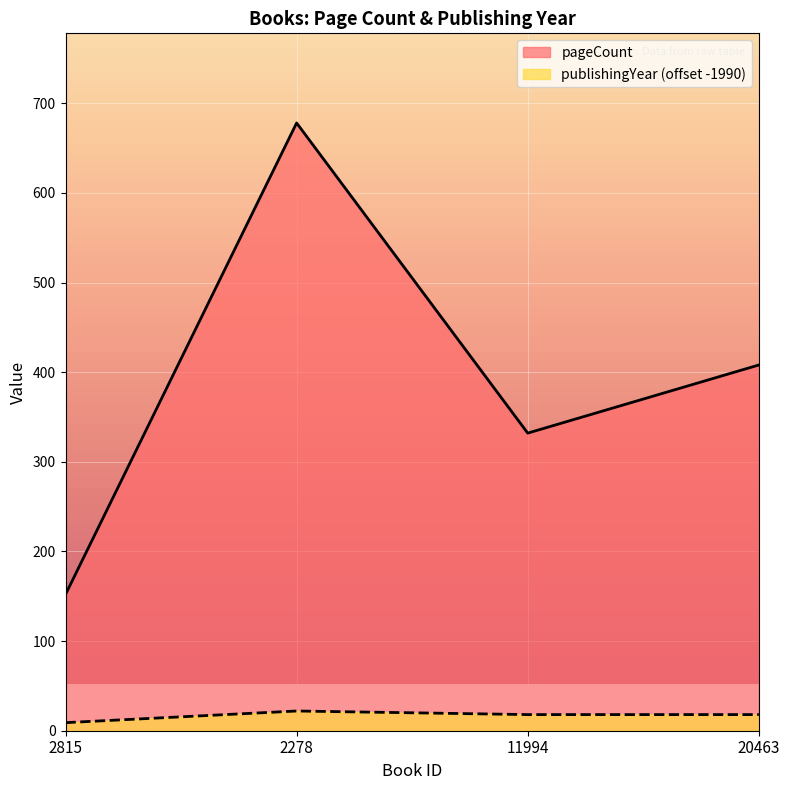

At which label does publishingYear reach its minimum?

2815